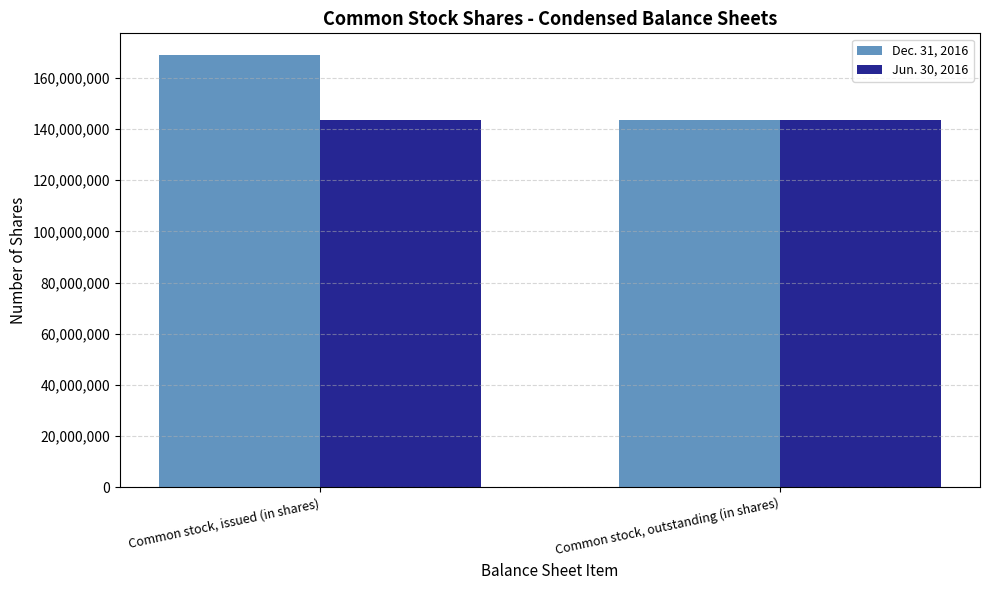

Which category has the highest value in the Dec. 31, 2016 series?

Common stock, issued (in shares)